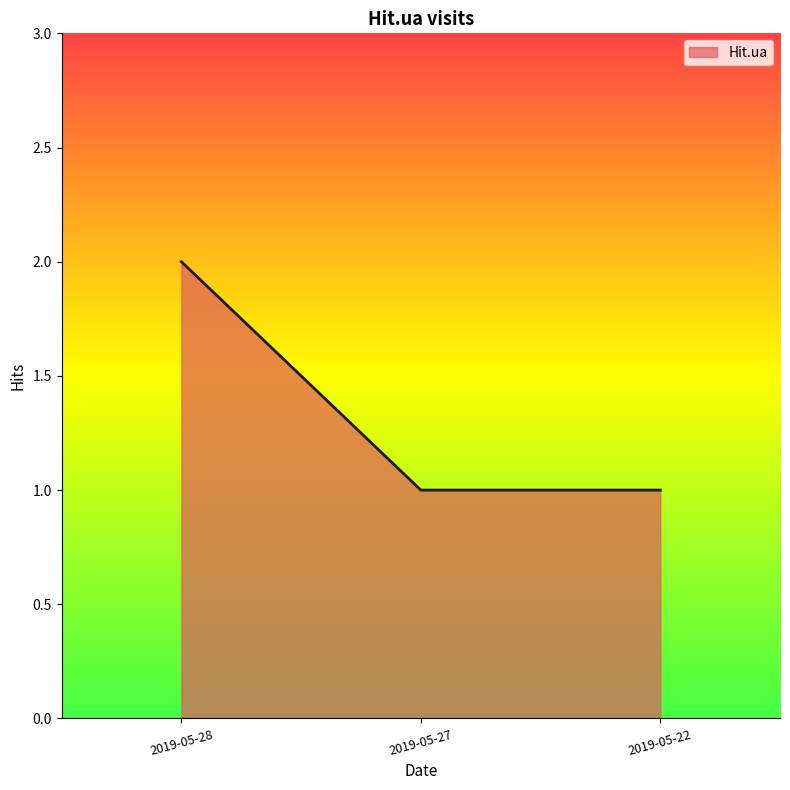

What is the approximate value at 2019-05-28?

2